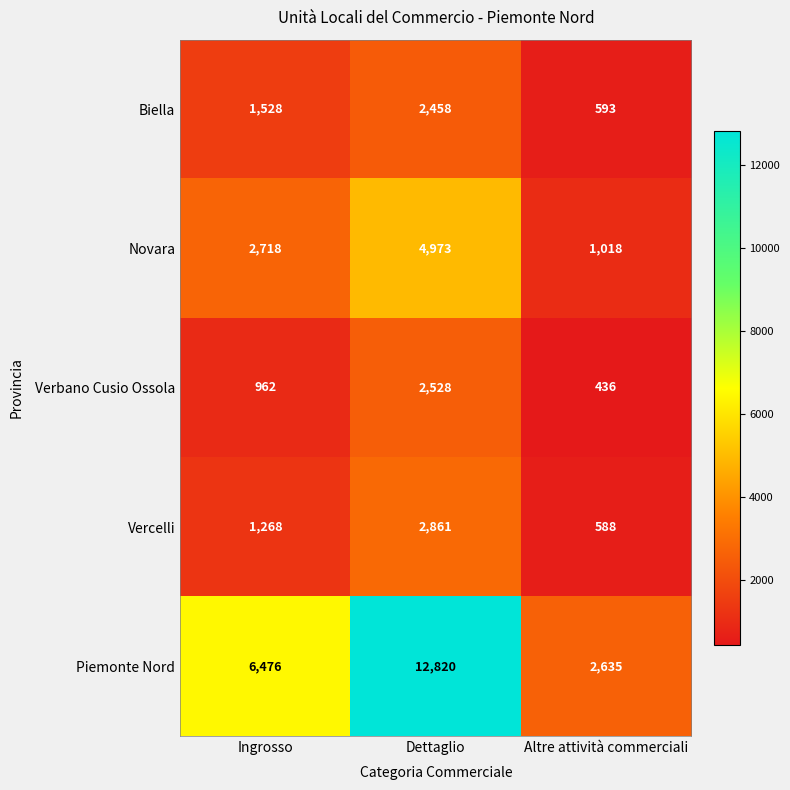

True or false: Biella has a value of 711 at Ingrosso.

False